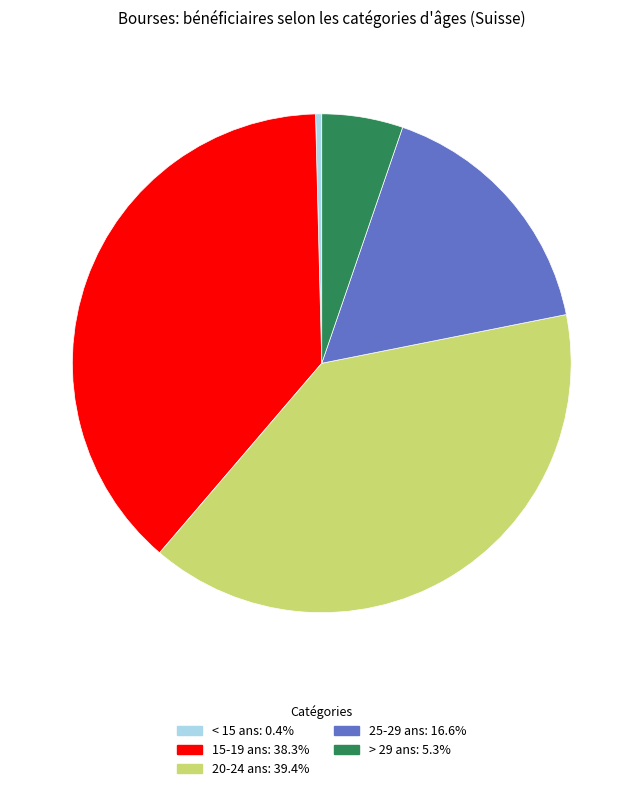

Is it true that 20-24 ans is 39% of the pie?

True